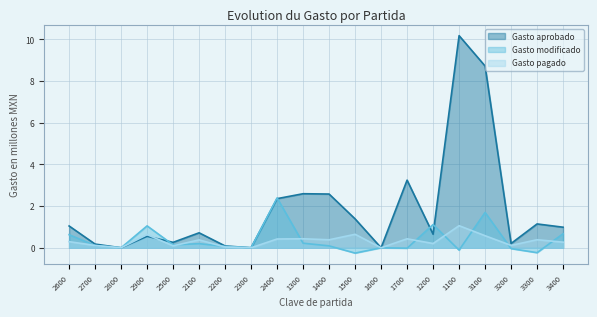

At 2200, list the series in order from smallest to largest.

Gasto pagado, Gasto modificado, Gasto aprobado